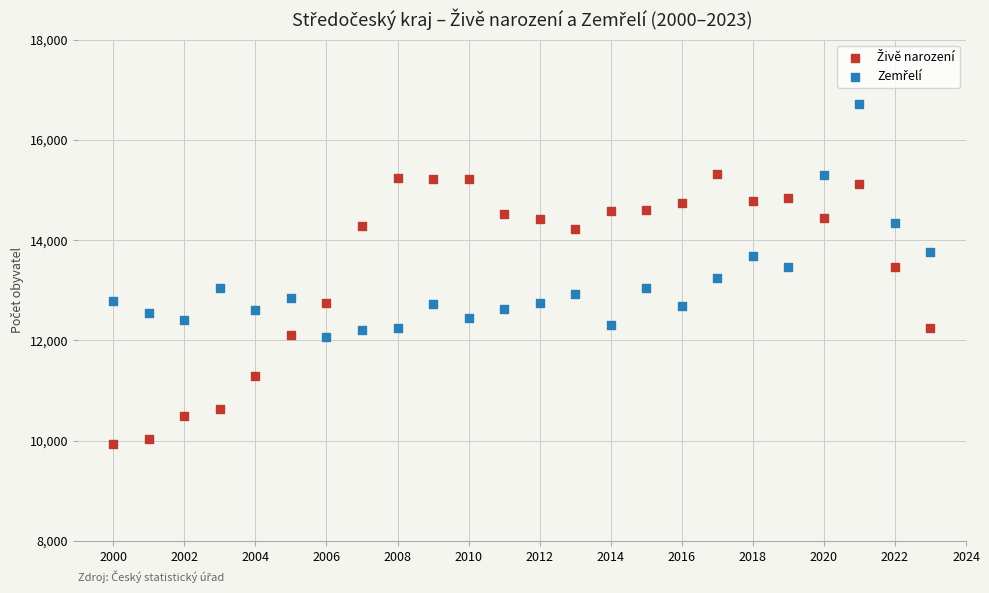

Across all data points, what is the range of Y values (max minus min)?

6772